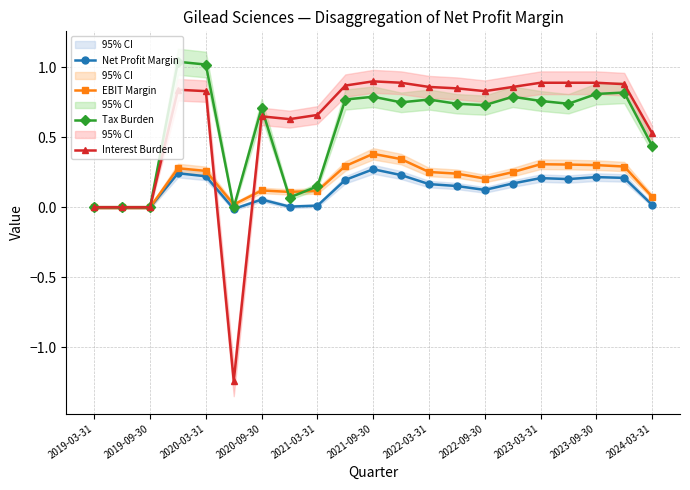

True or false: Tax Burden has more than 2 points higher than both neighbors.

True